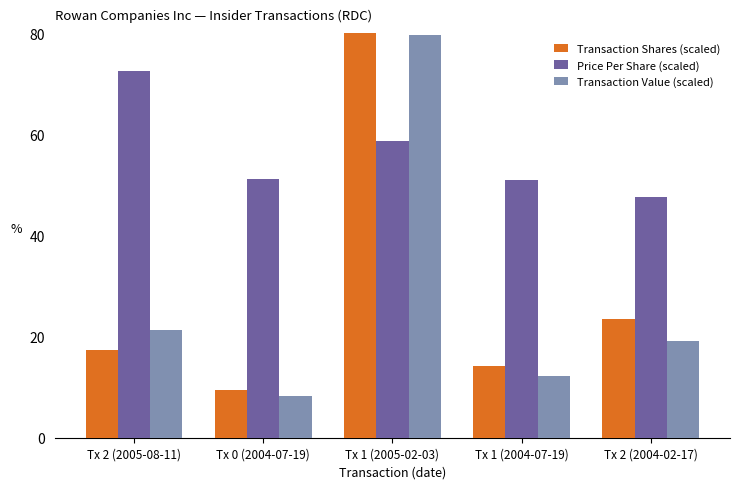

Where does the Price Per Share (scaled) series first go above 51?

Tx 2 (2005-08-11)